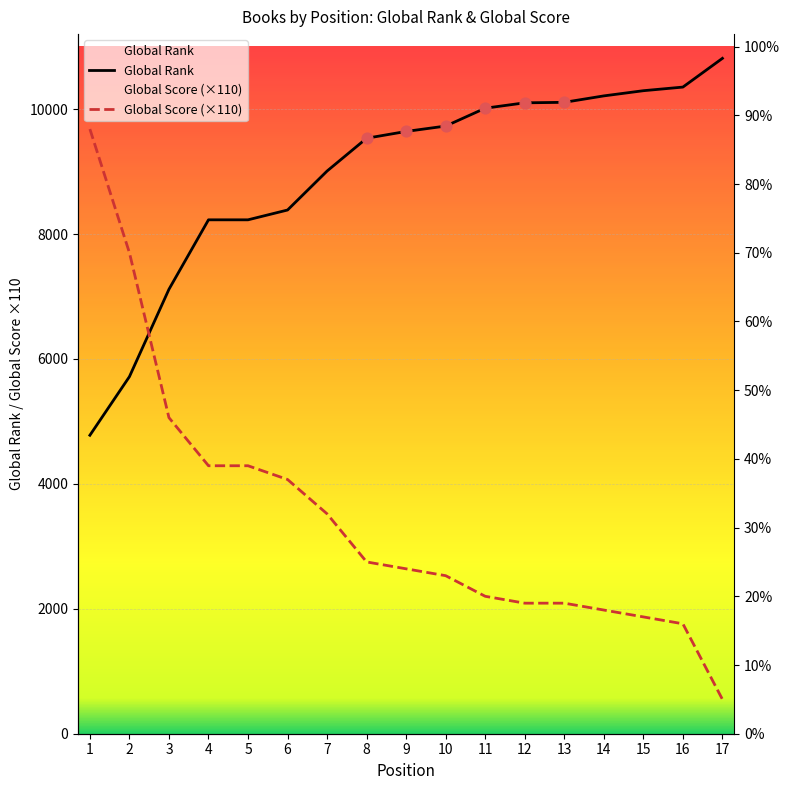

Is the value of Global Score at 9 greater than the value of Global Rank at 1?

No